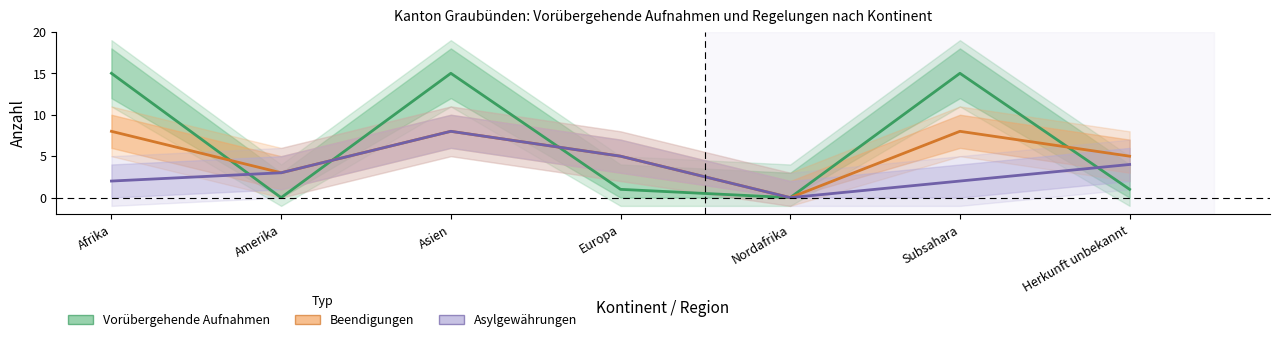

At Asien, list the series in order from largest to smallest.

Vorübergehende Aufnahmen (Estimate), Beendigungen (Estimate based on partial data), Asylgewährungen (Forecast)